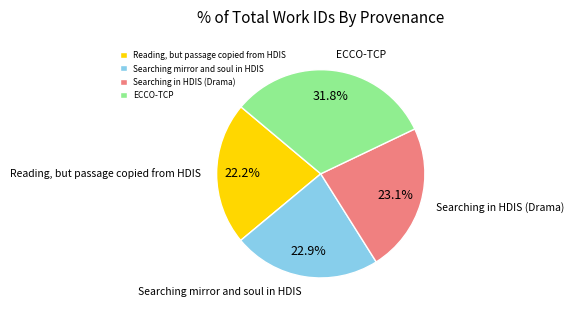

Does any single category account for the majority?

No